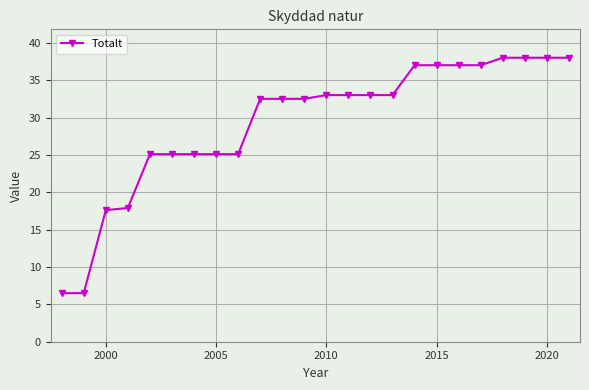

What is the value of the 10th point from the left?

32.5